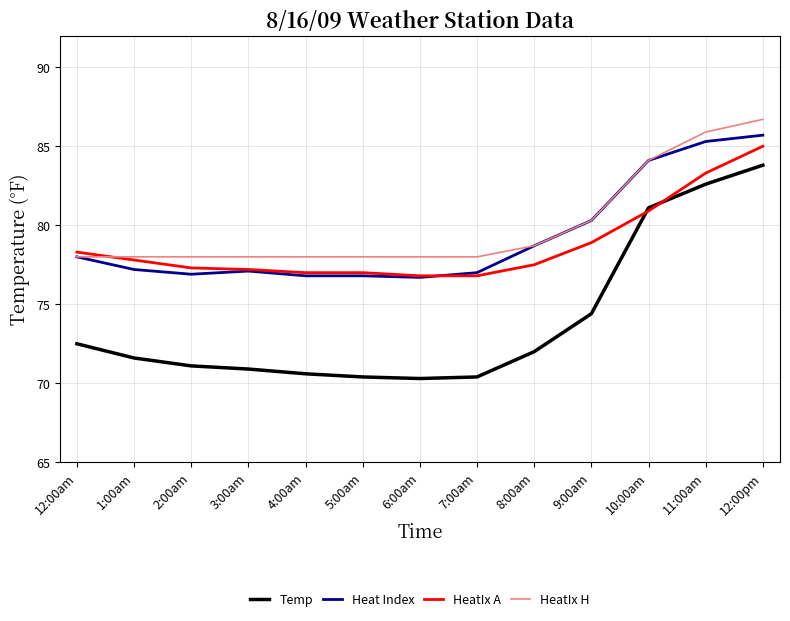

What are all the series names shown in the legend?

Temp, Heat Index, HeatIx A, HeatIx H